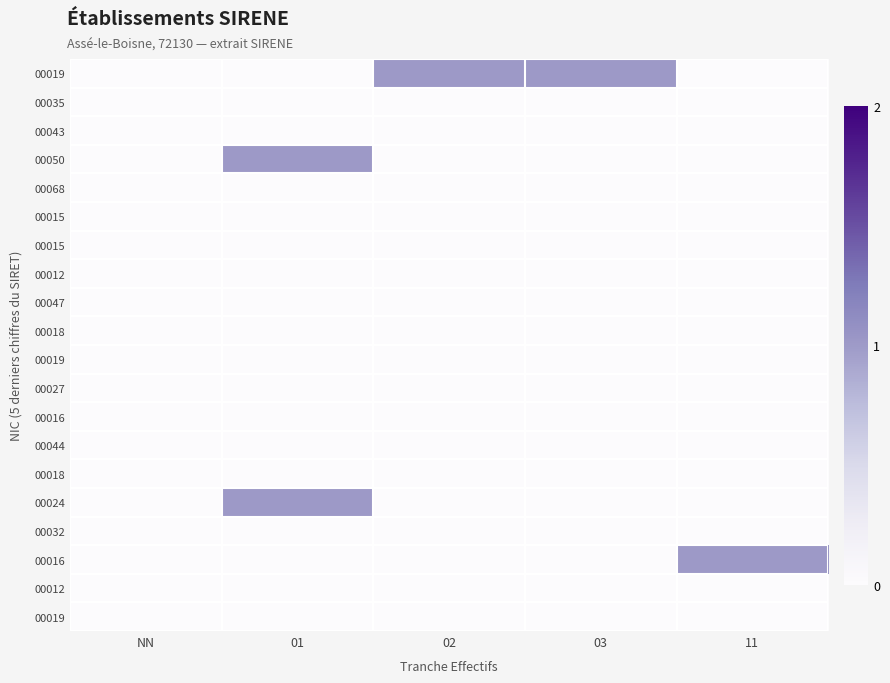

What is the total value across all series at 01?

2